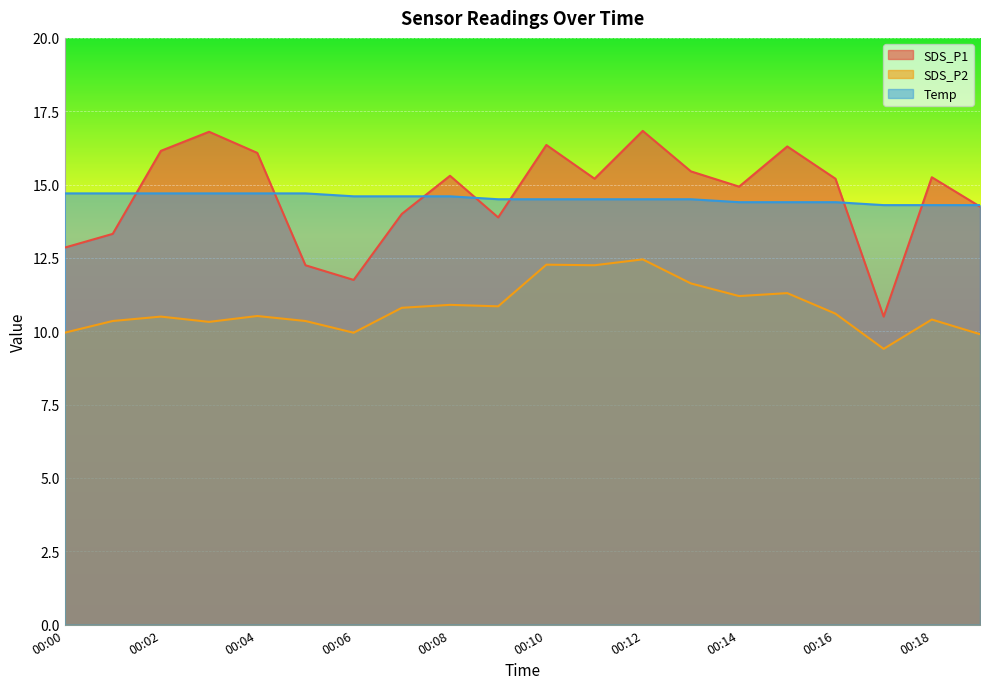

Between 00:02 and 00:09, which is larger?

00:02